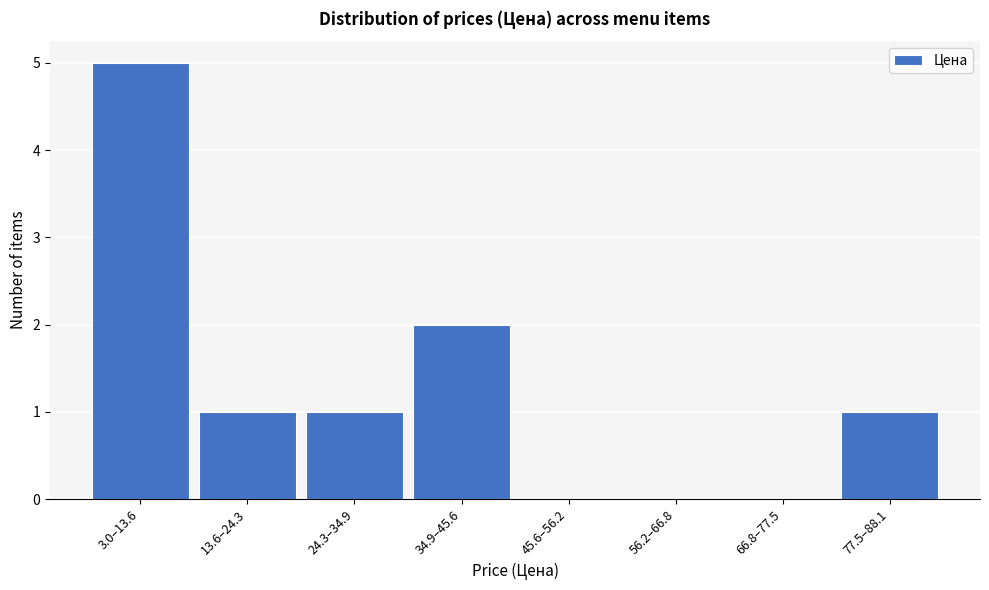

Reading right to left, list all the values displayed in this chart.

77.5–88.1=1	66.8–77.5=0	56.2–66.8=0	45.6–56.2=0	34.9–45.6=2	24.3–34.9=1	13.6–24.3=1	3.0–13.6=5